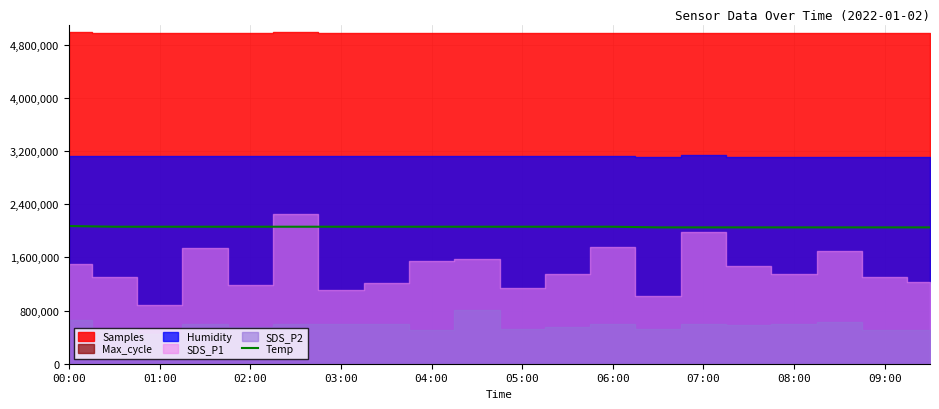

What is the difference between the maximum and minimum values?

20000.0